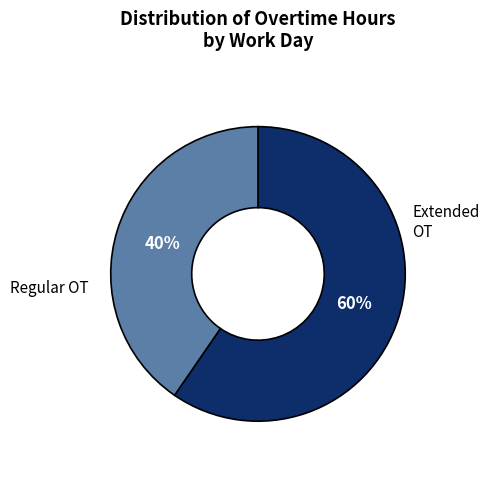

Is there any slice that represents more than half of the pie?

Yes